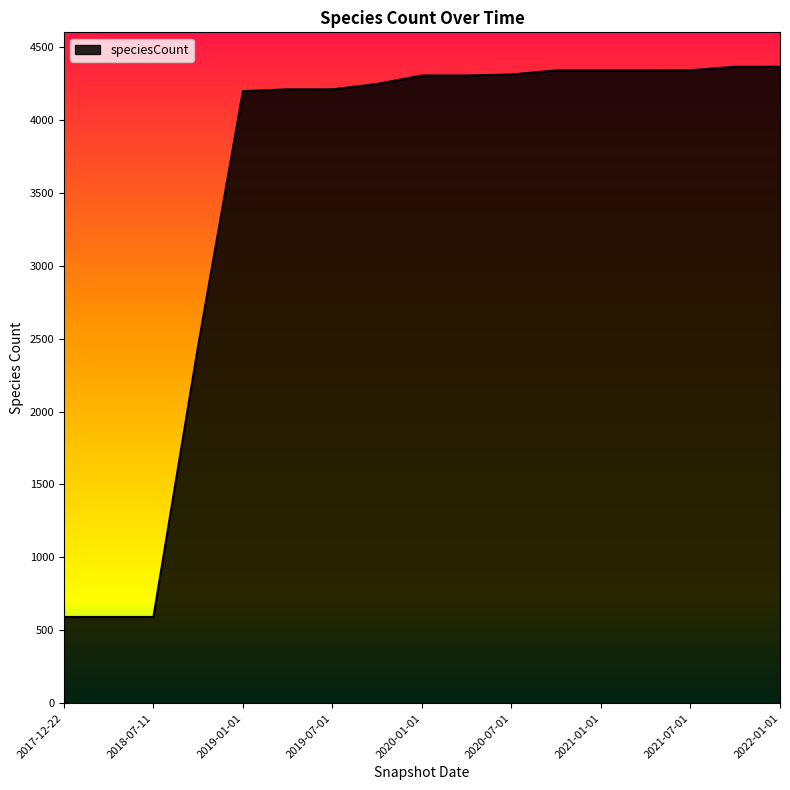

What is the minimum value shown in the chart?

591